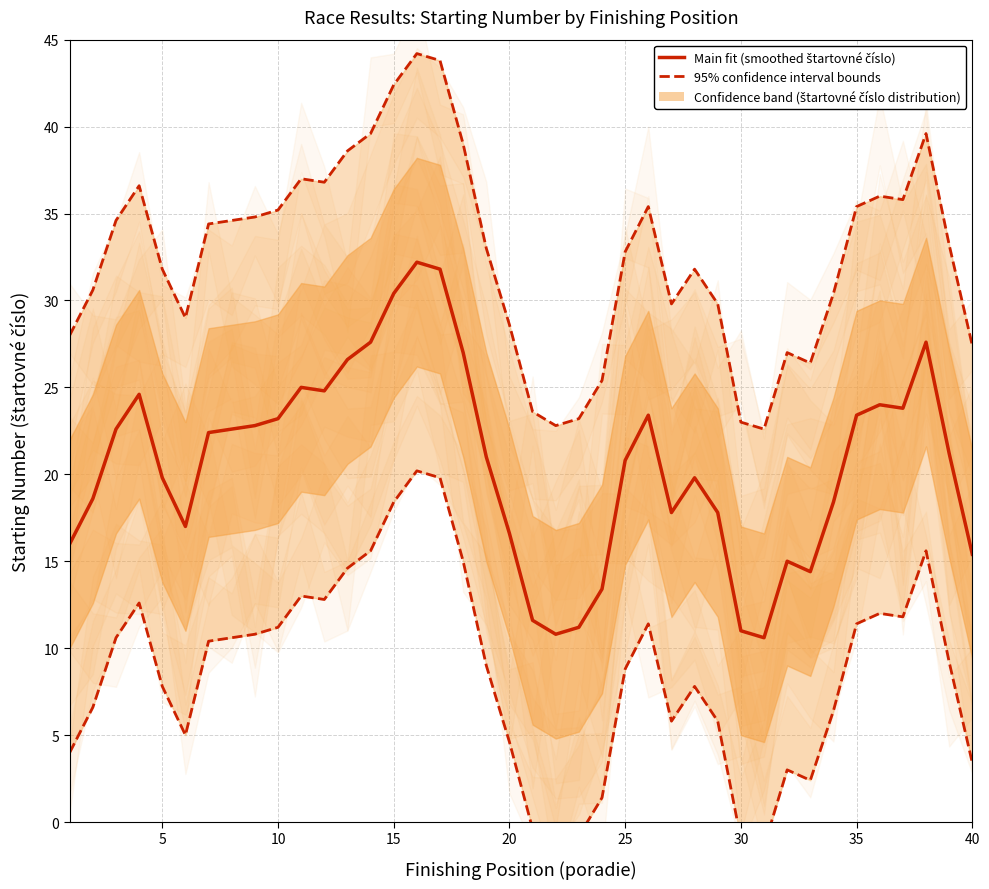

What is the smallest value displayed?

10.6